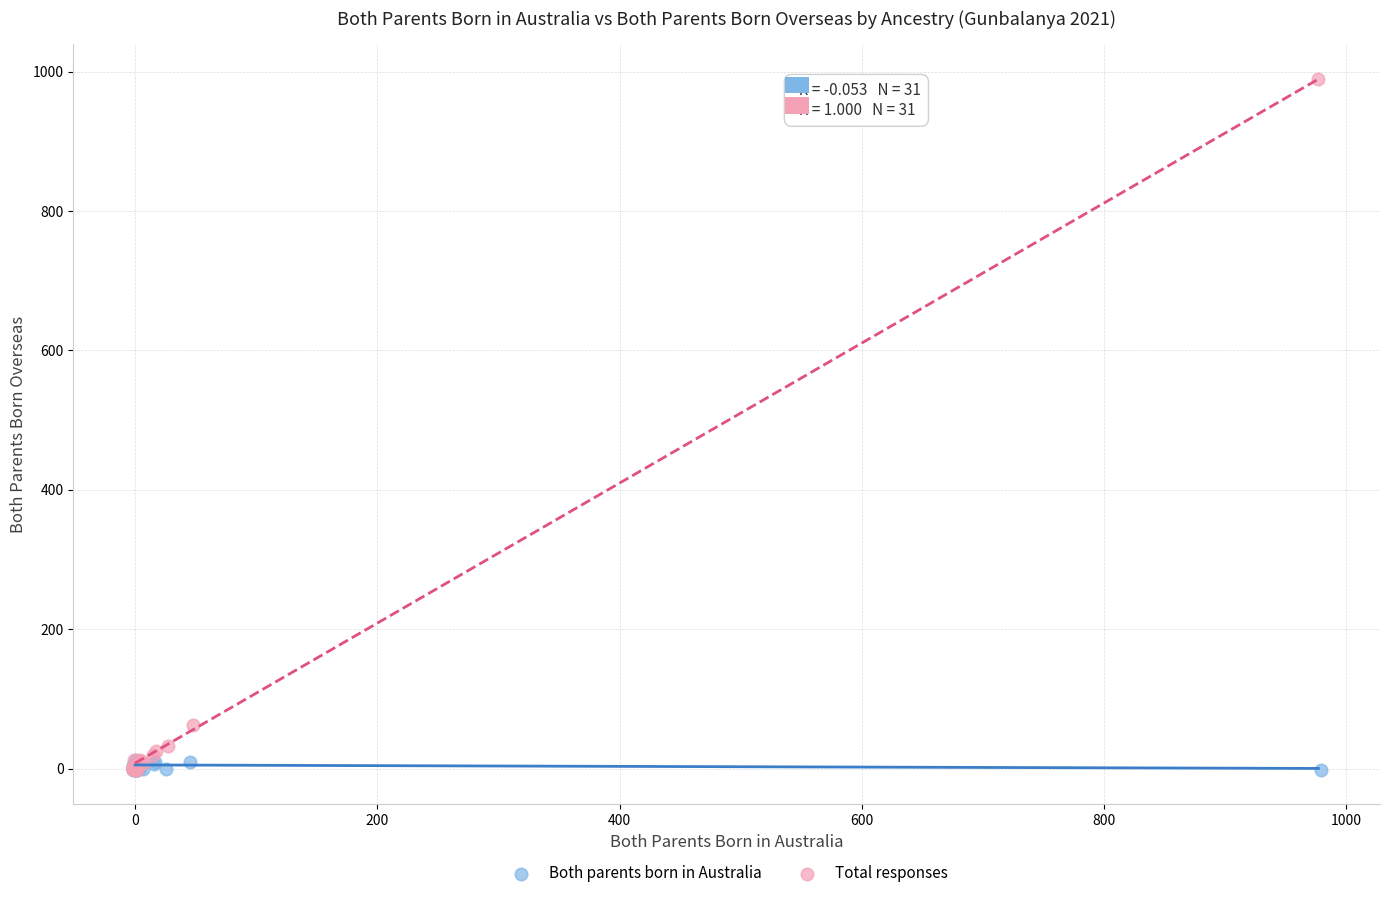

Which series has the largest Y range (max minus min)?

Total responses